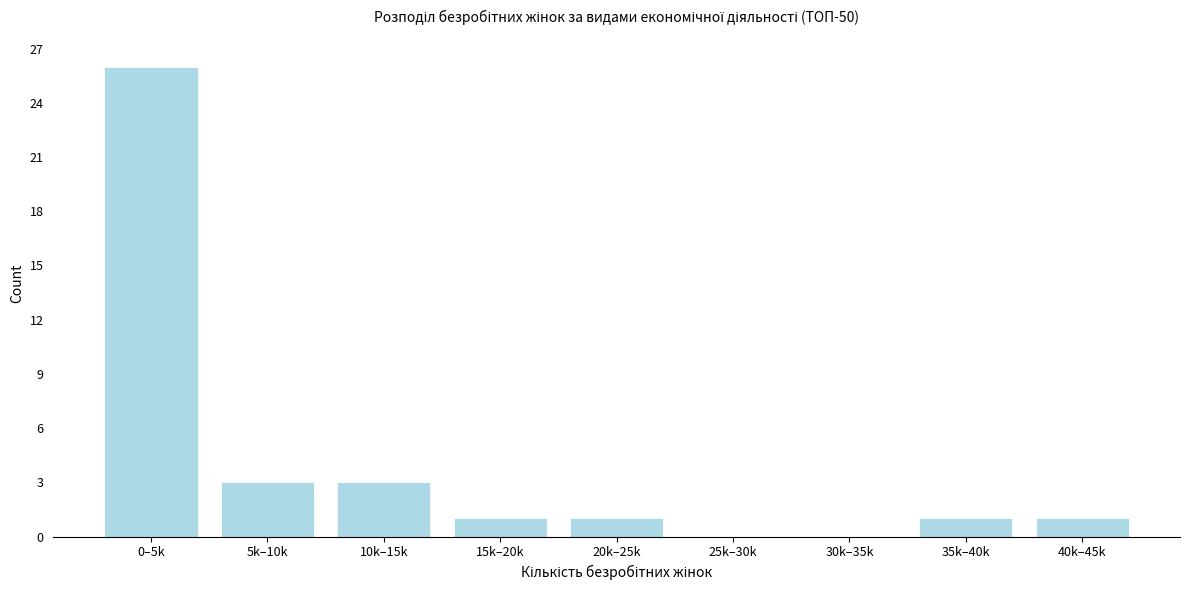

Reading left to right, extract all data points from this chart.

0–5k=26	5k–10k=3	10k–15k=3	15k–20k=1	20k–25k=1	25k–30k=0	30k–35k=0	35k–40k=1	40k–45k=1